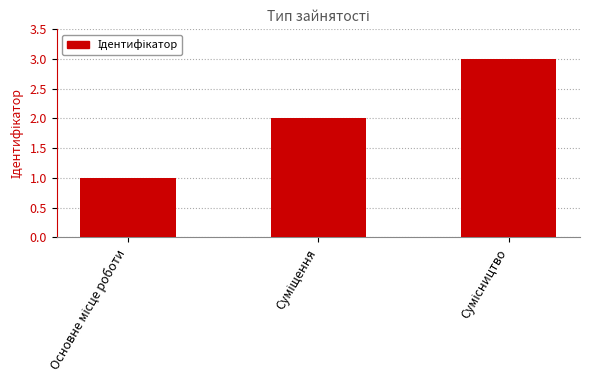

What is the sum of all values?

6